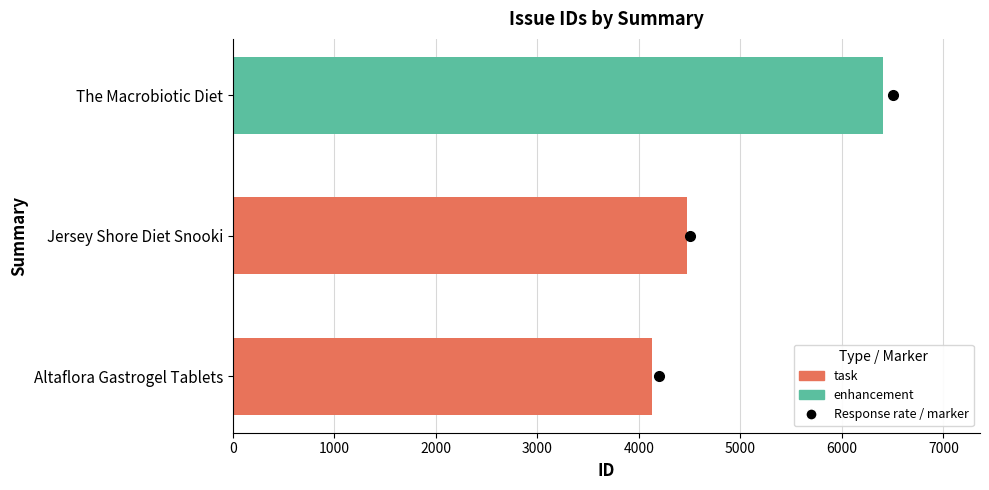

The value at Altaflora Gastrogel Tablets is 2402. True or false?

False